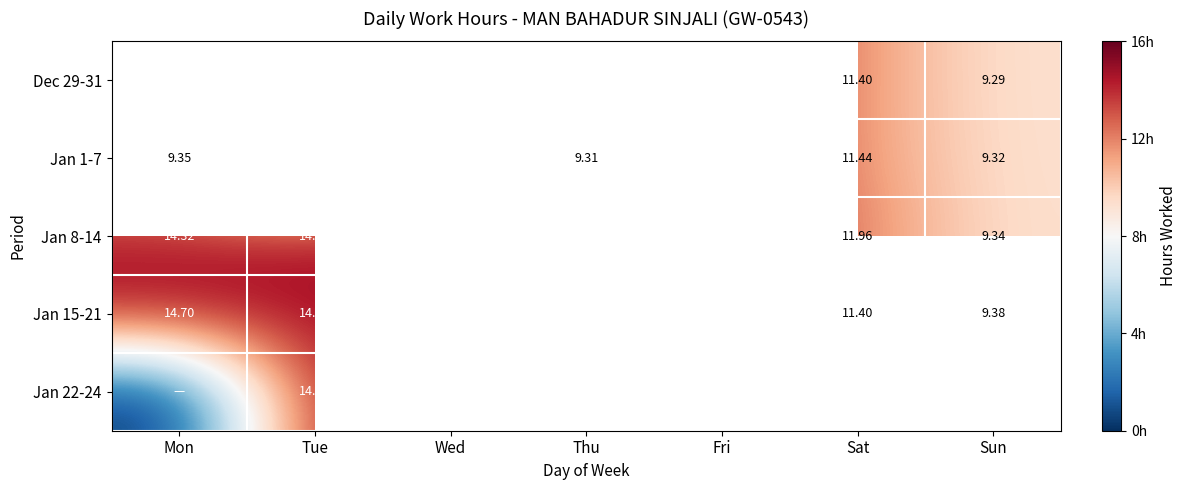

What is the average value of the Jan 15-21 series?

13.4